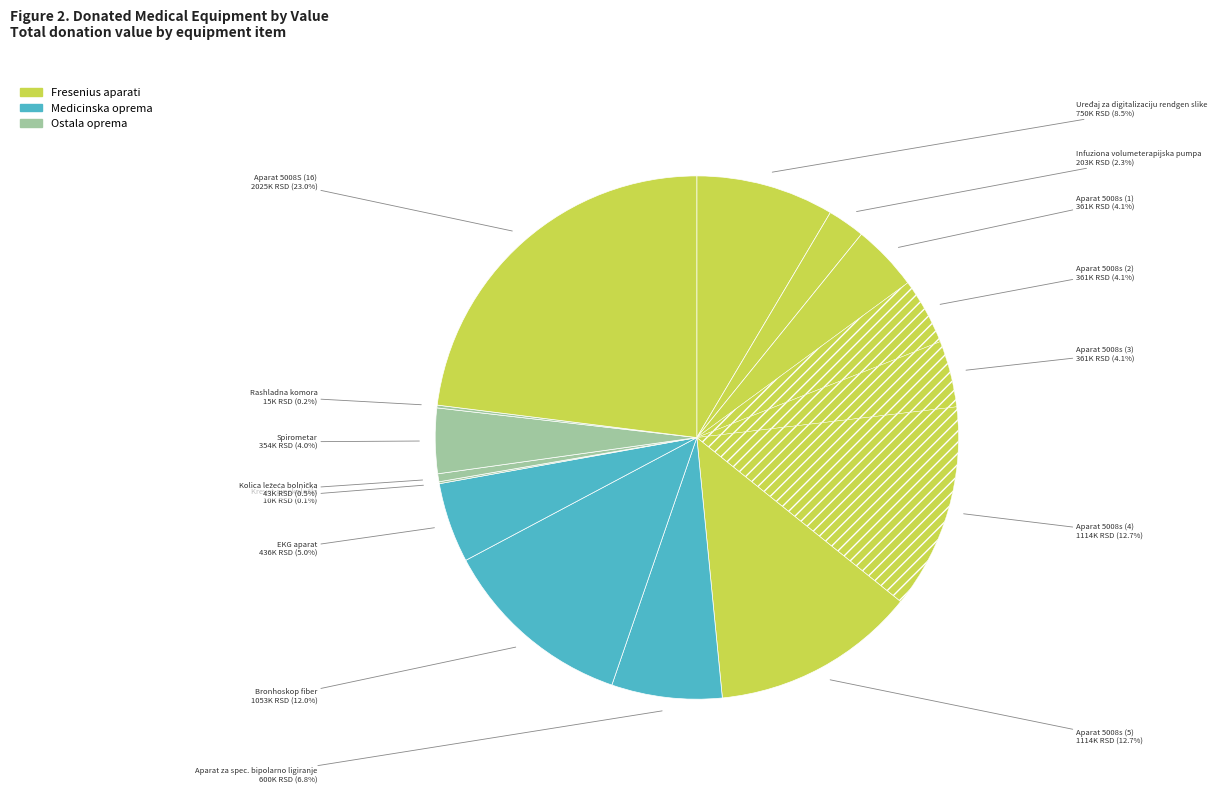

Which slice is the smallest?

Krevet ginekološki